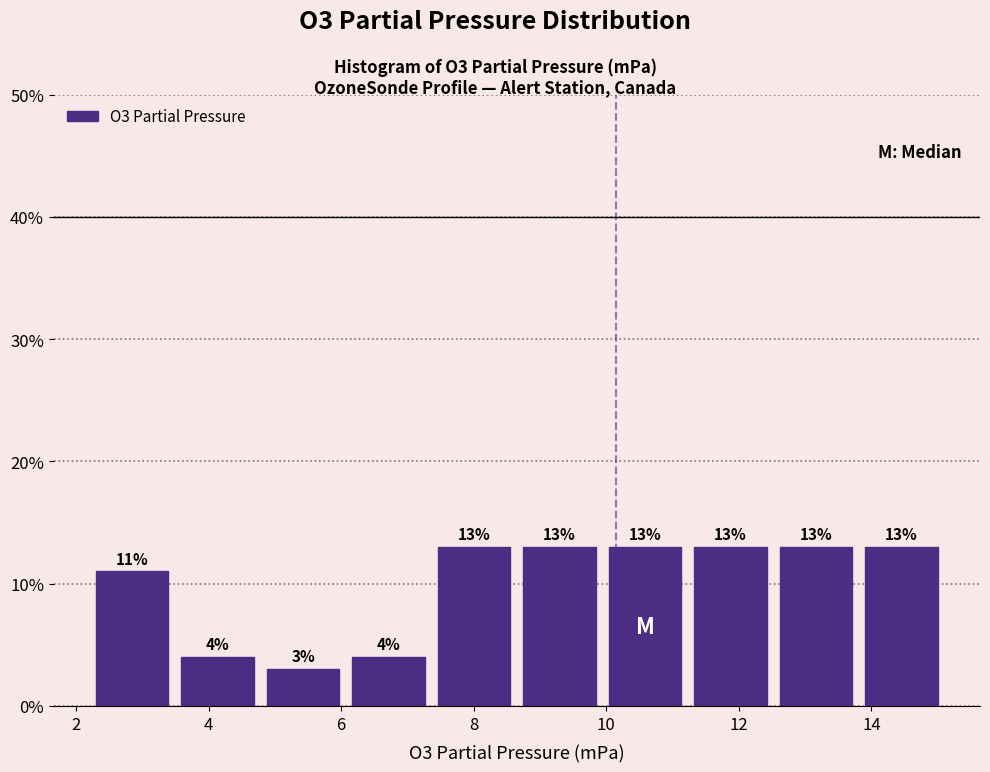

How tall is the bar that spans 6.0 to 7.4 on the x-axis? The bar edges are not printed on the chart, so give them approximately, as read against the axis.

4